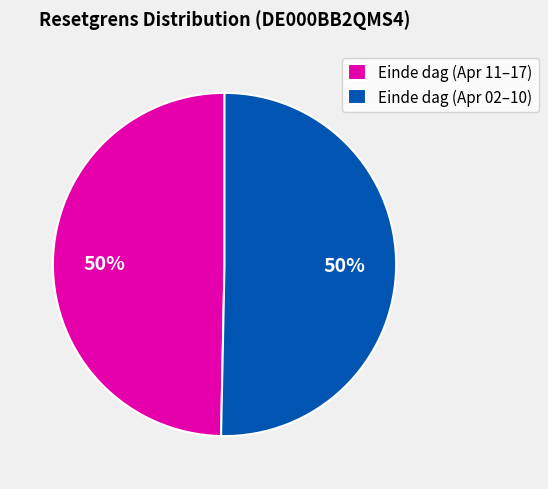

Combined, do Einde dag (Apr 02–10) and Einde dag (Apr 11–17) account for over 50%?

Yes